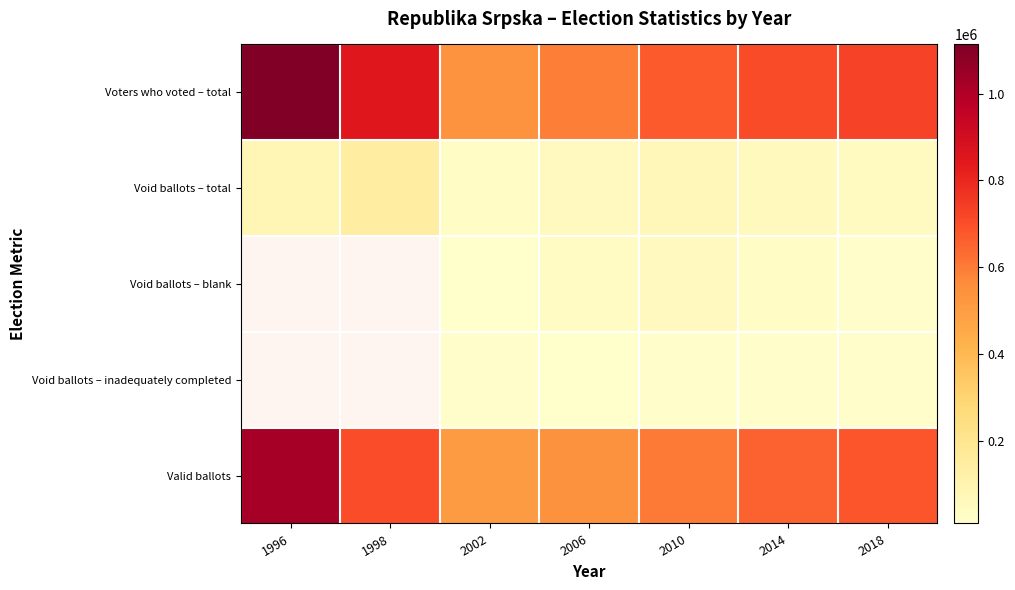

What is the smallest value displayed?

9763.0